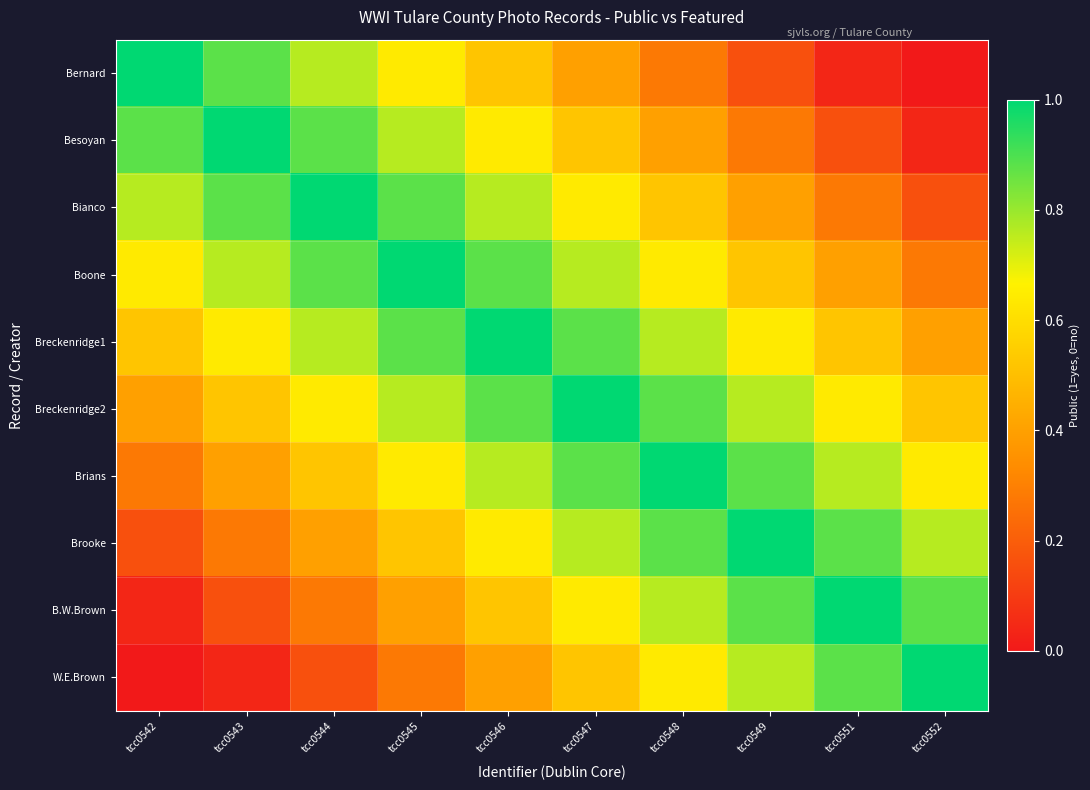

At how many categories does at least one series exceed 0?

10